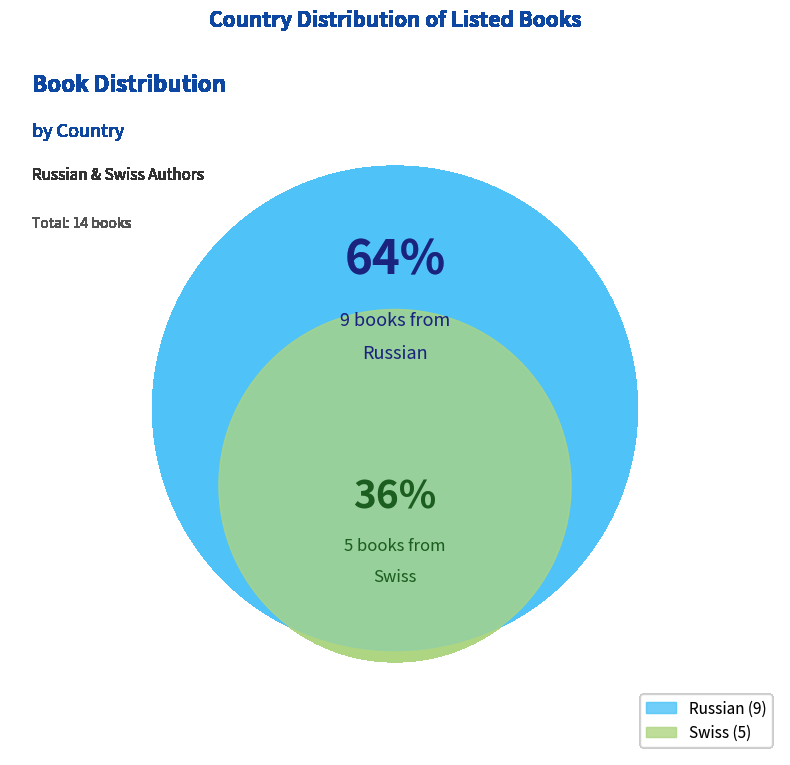

Rank the categories by value from highest to lowest.

Russian, Swiss